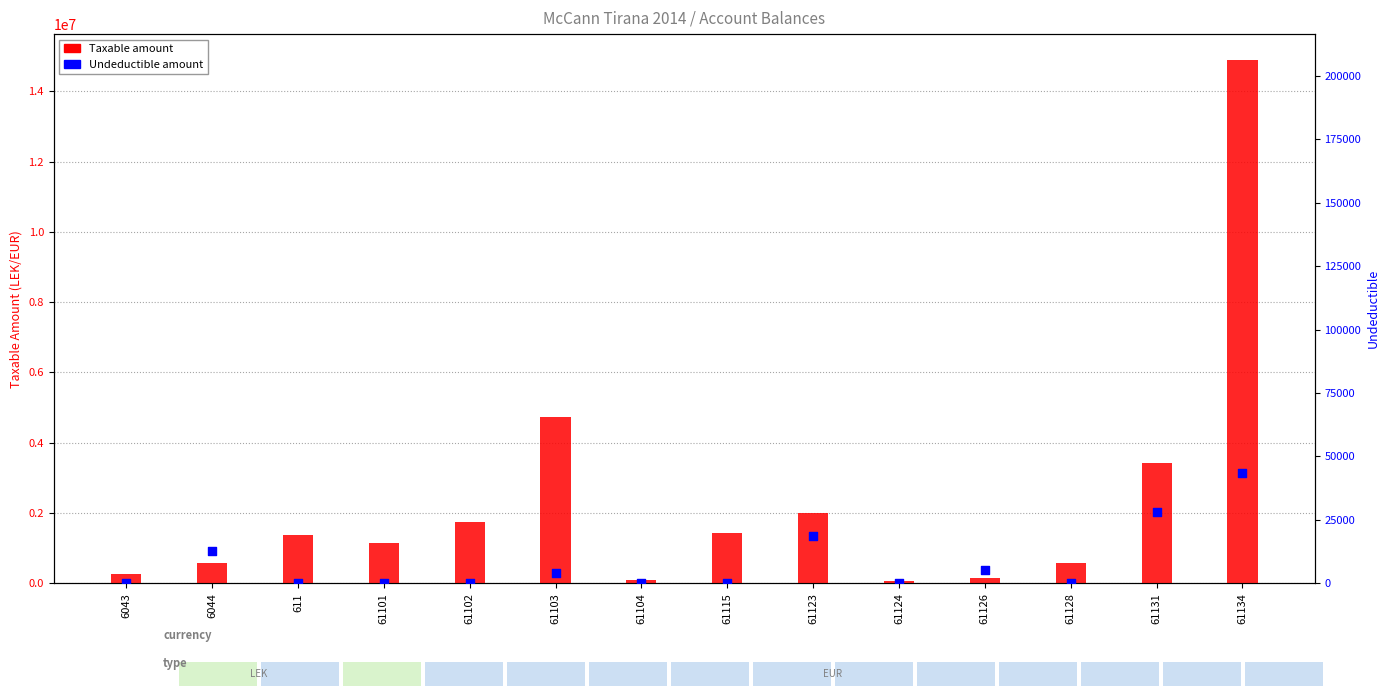

At how many categories does at least one series exceed 12576394?

1